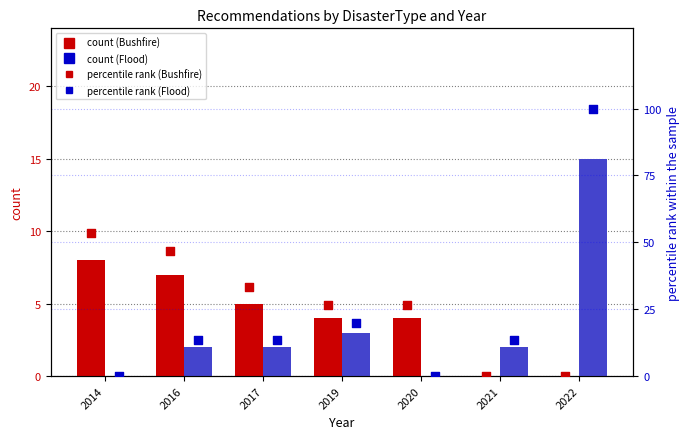

At how many categories does at least one series exceed 44?

3